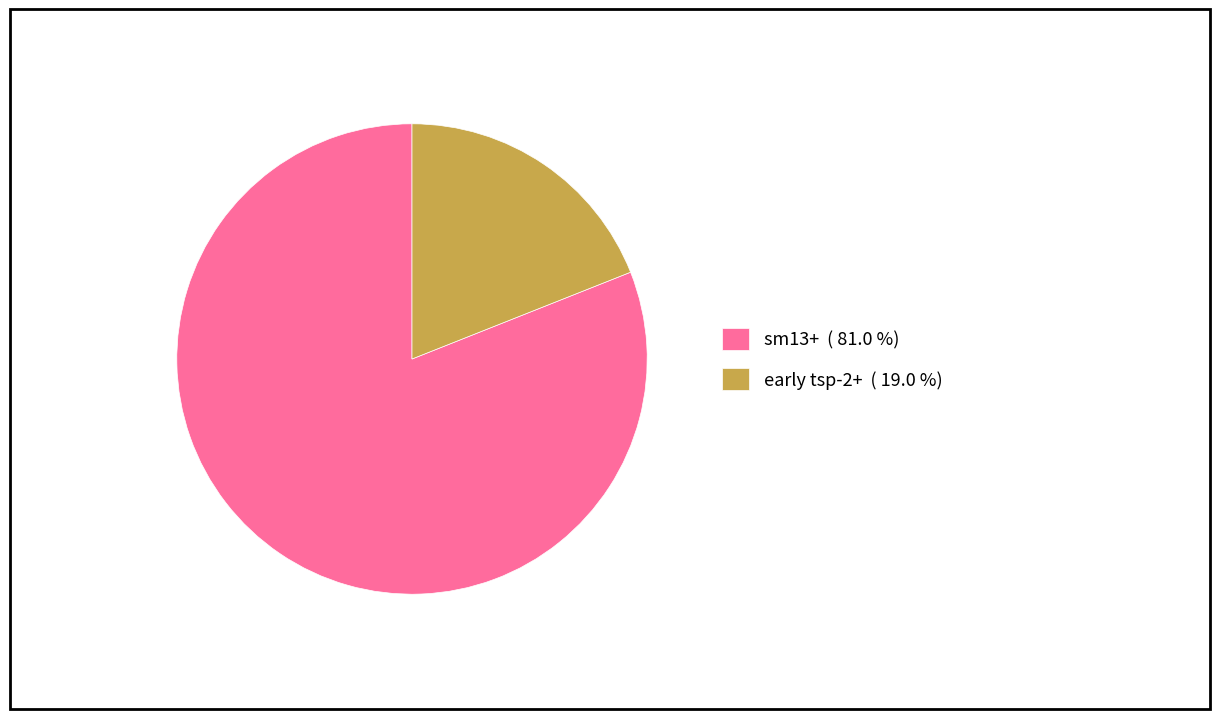

How many slices are in this pie chart?

2